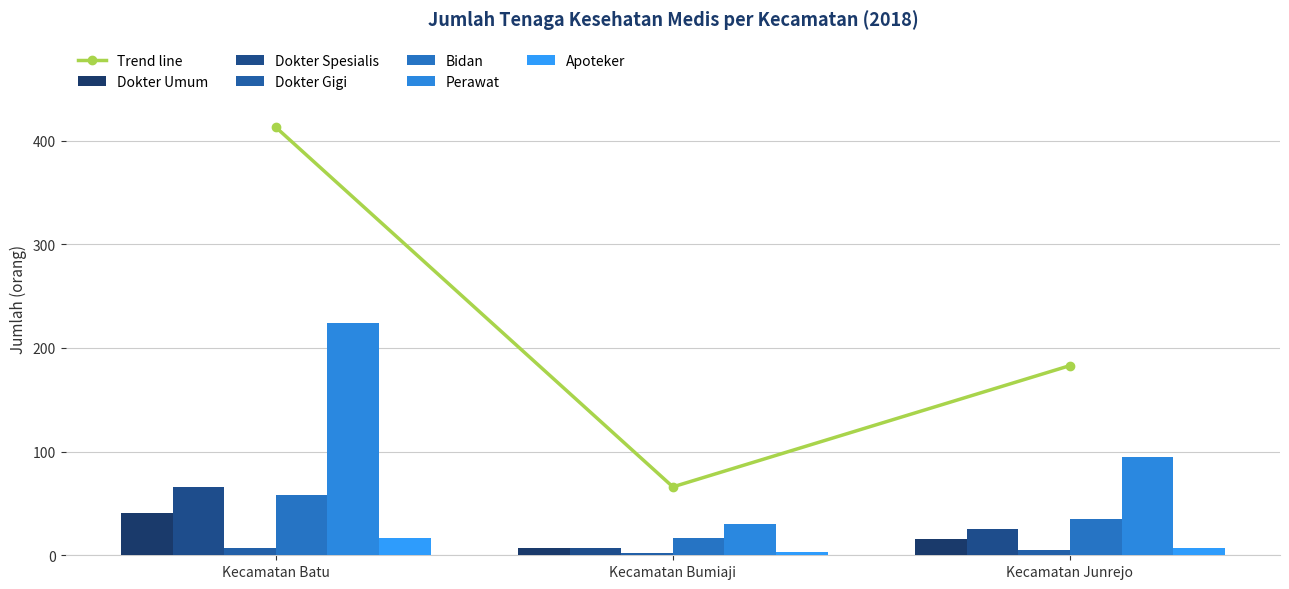

Which series has the largest total across all categories?

Perawat